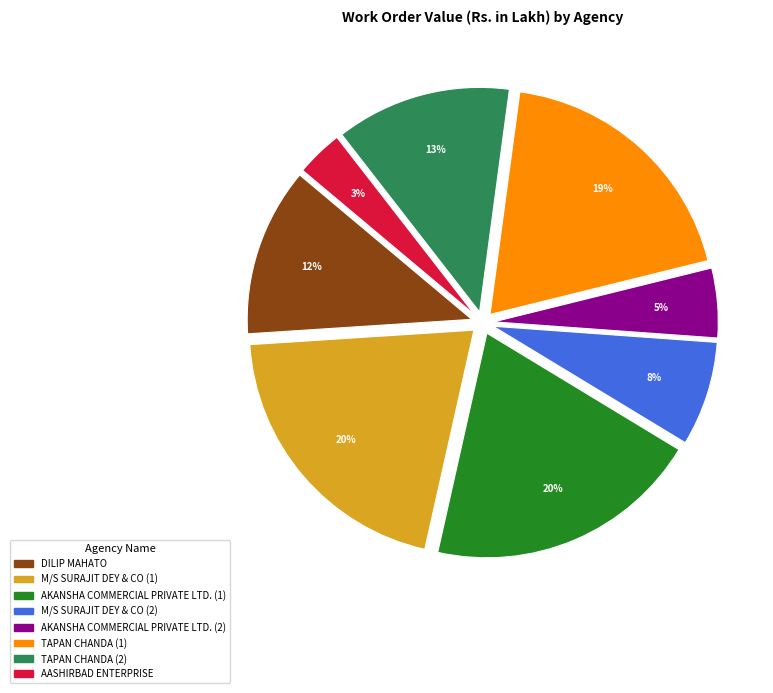

What percentage is the AKANSHA COMMERCIAL PRIVATE LTD. (1) slice, to the nearest percent?

20%